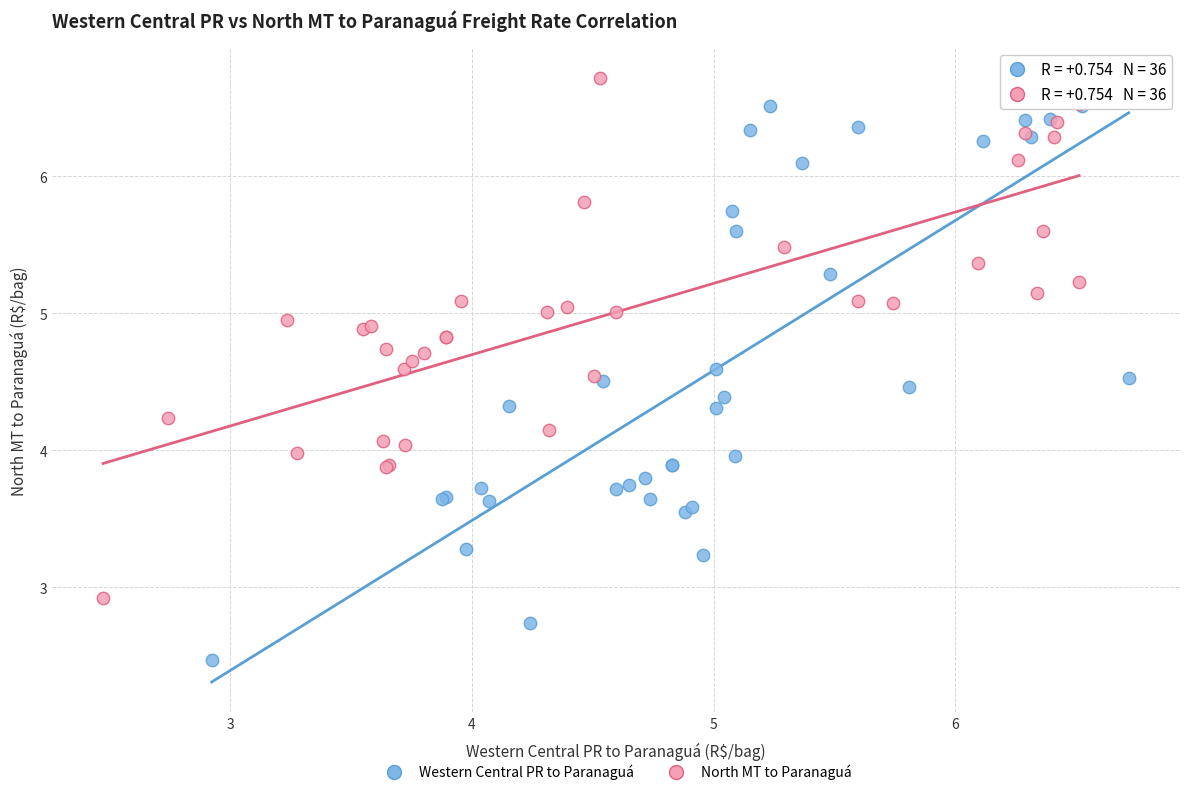

Which series has the largest Y range (max minus min)?

Western Central PR to Paranaguá